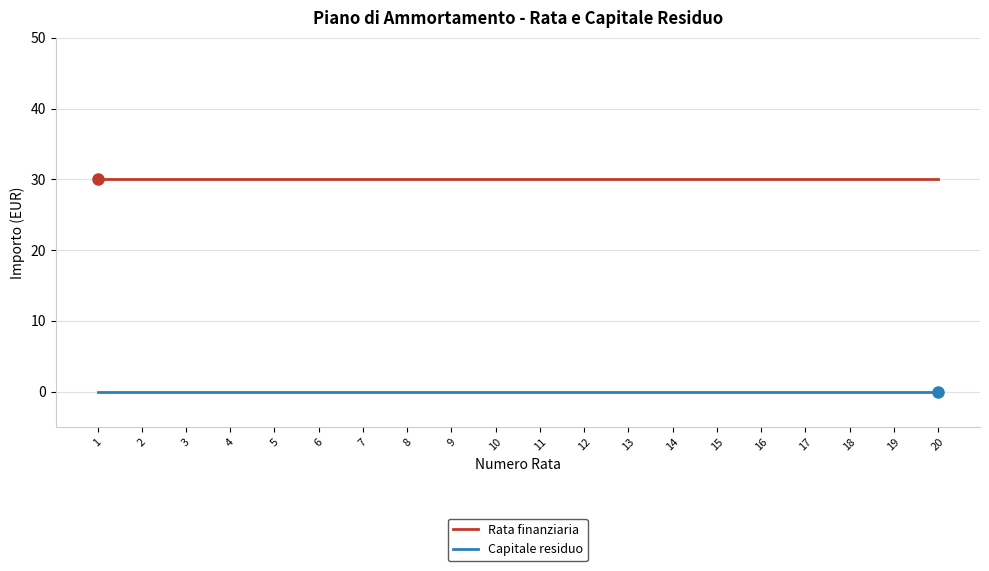

Reading right to left, extract all data points from this chart.

Rata finanziaria: 20=30	19=30	18=30	17=30	16=30	15=30	14=30	13=30	12=30	11=30	10=30	9=30	8=30	7=30	6=30	5=30	4=30	3=30	2=30	1=30
Capitale residuo: 20=0	19=0	18=0	17=0	16=0	15=0	14=0	13=0	12=0	11=0	10=0	9=0	8=0	7=0	6=0	5=0	4=0	3=0	2=0	1=0